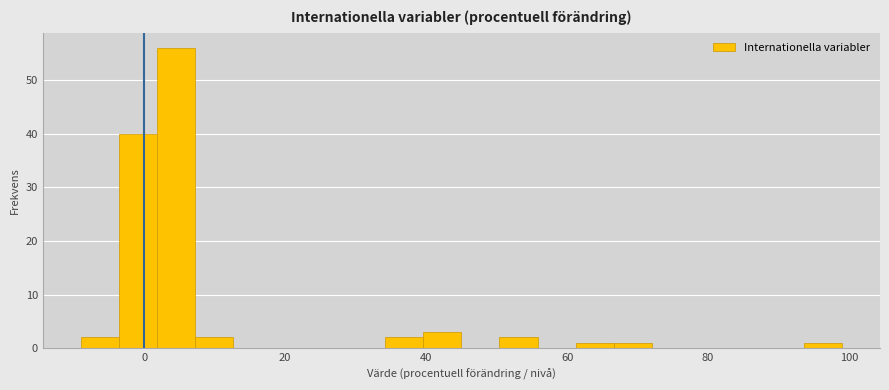

Around what value on the x-axis is the tallest bar? Give the approximate position of its centre, as read against the axis.

4